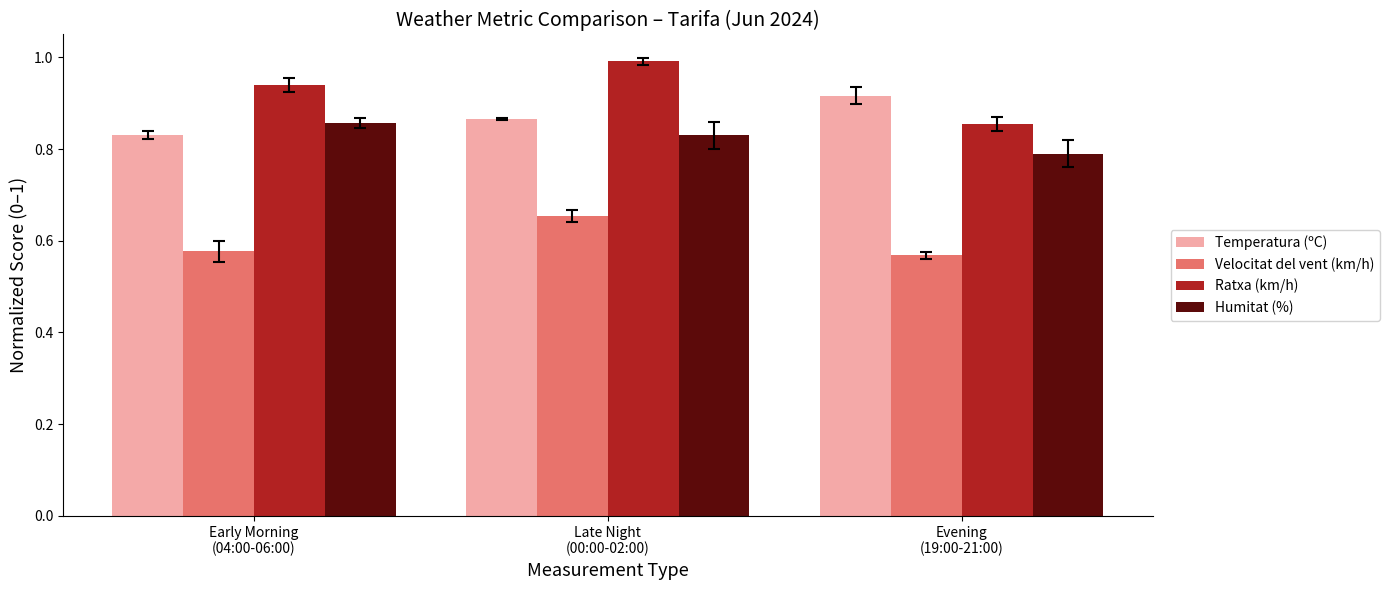

How many bars are there in each group?

4